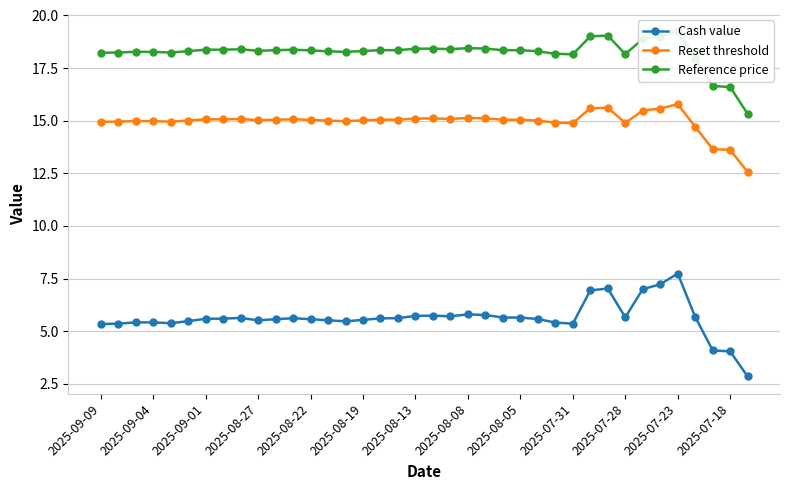

What is the maximum value for Cash value?

7.7